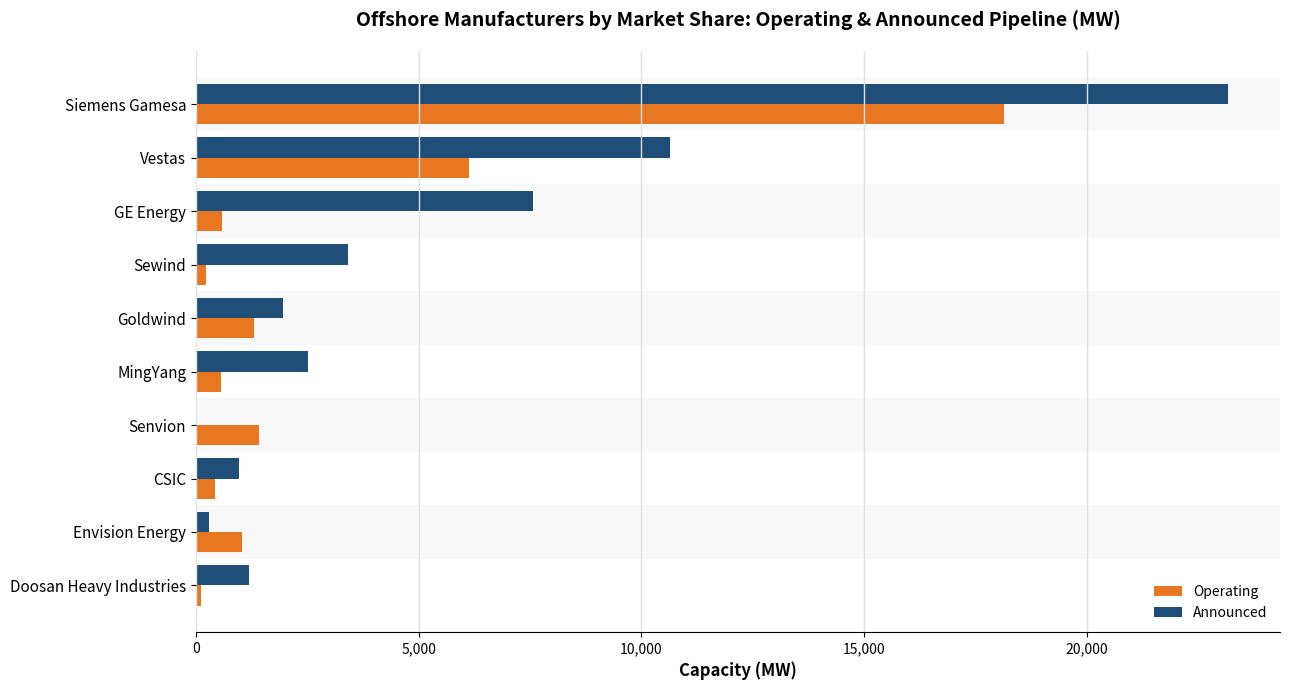

How many data points in Operating are above 1037?

5